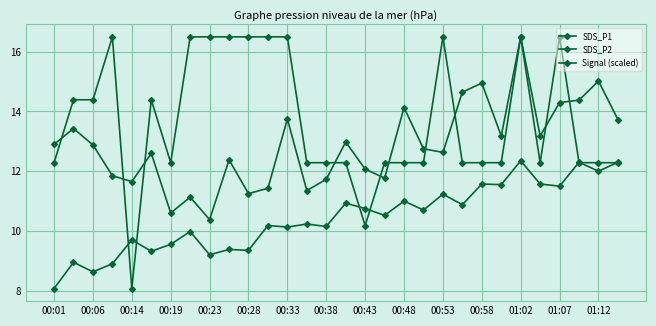

How many lines are shown in the chart?

3